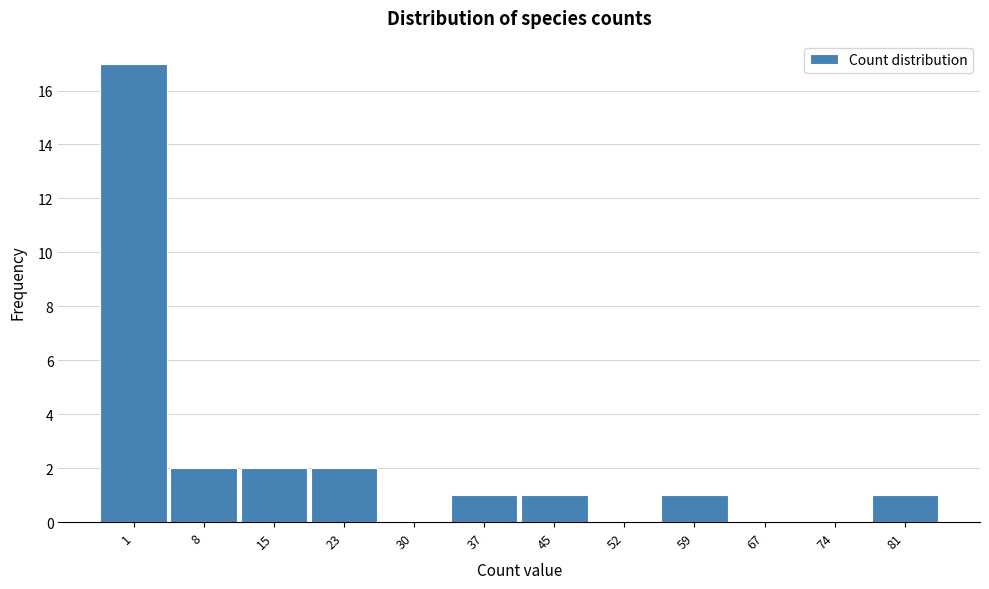

Reading left to right, what are all the values shown in this chart?

1=17	8=2	15=2	23=2	30=0	37=1	45=1	52=0	59=1	67=0	74=0	81=1